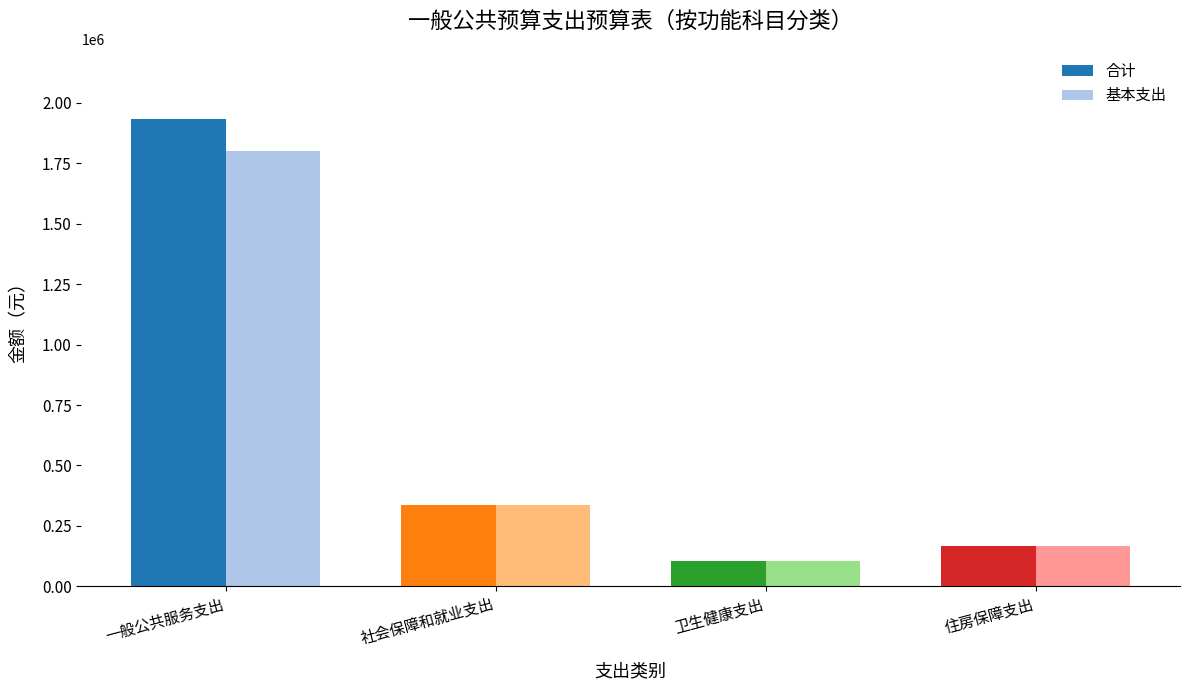

Read the 基本支出 value at 卫生健康支出.

106362.1